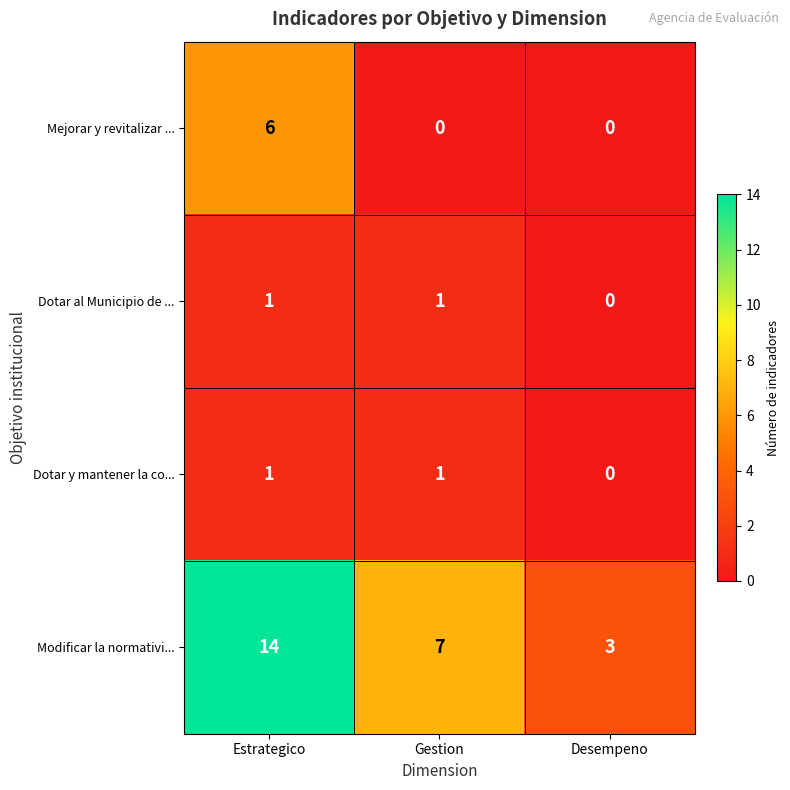

List the labels in order of Modificar la normativi... value, largest first.

Estrategico, Gestion, Desempeno